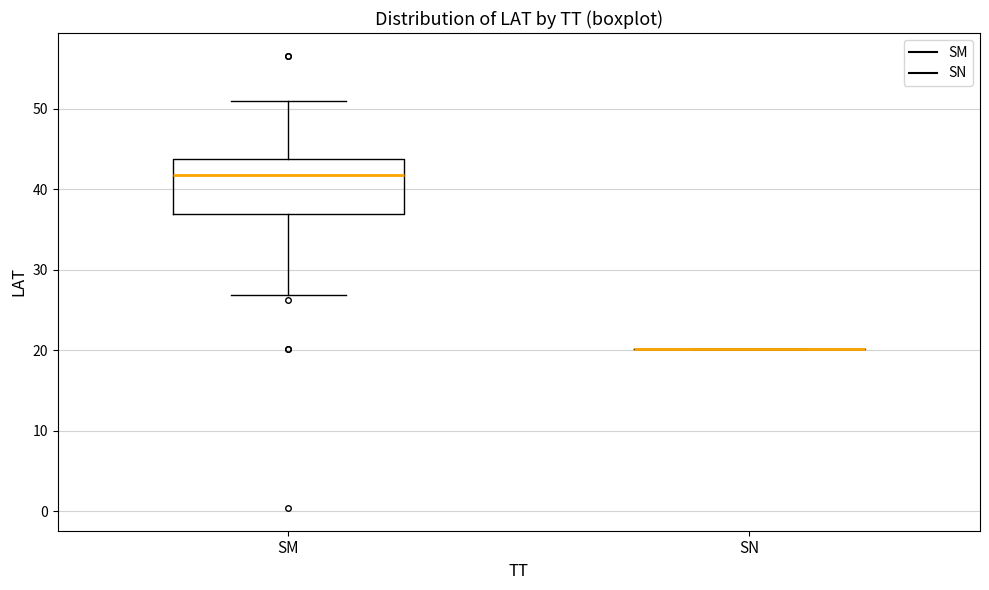

Reading left to right, transcribe this box plot: for each box, give where its median line is, the range the box spans, and where its two whiskers end, as read against the y-axis. The values are not printed on the chart, so give them approximately, as read against the axis.

SM: median 42, box 37 to 44, whiskers 27 to 51
SN: box collapsed to a line at 20, whiskers 20 to 20